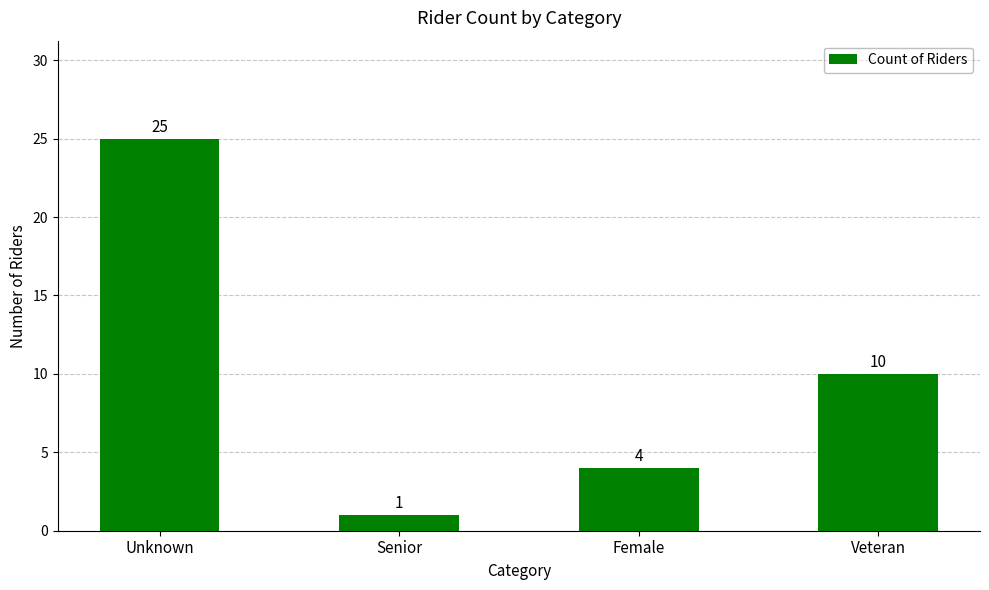

List the labels in order of value, smallest first.

Senior, Female, Veteran, Unknown